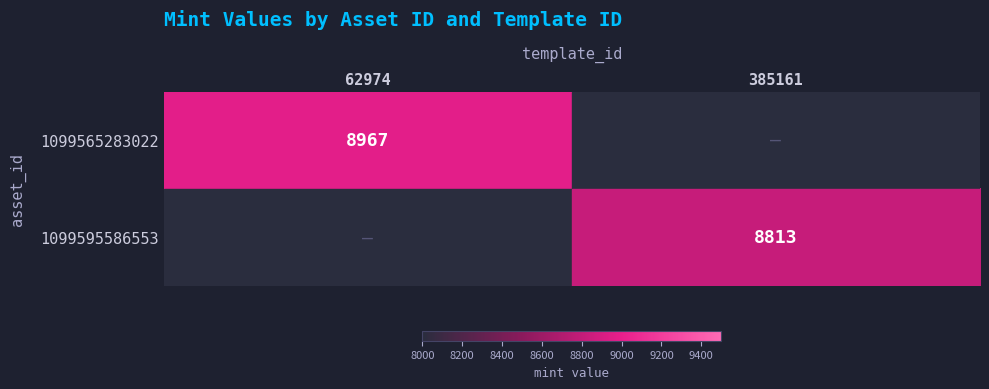

Is it true that 1099595586553 equals 8813 at 385161?

True